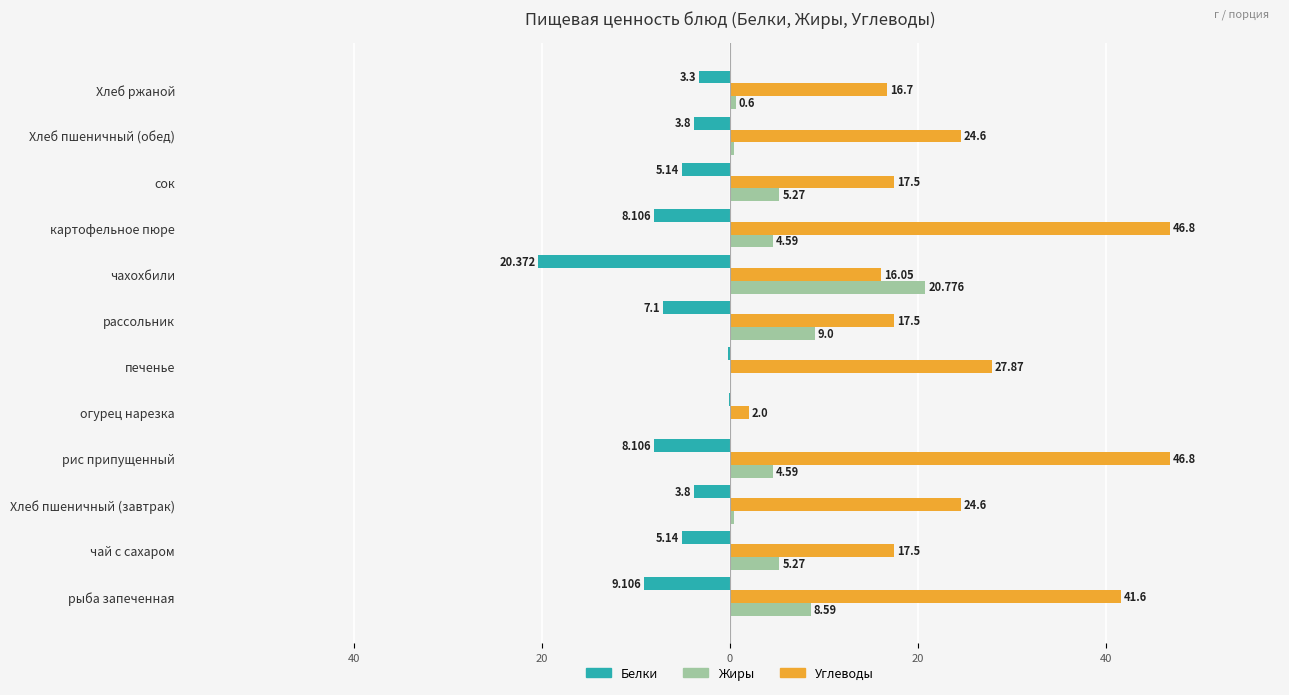

What is the average value of the Жиры series?

5.0